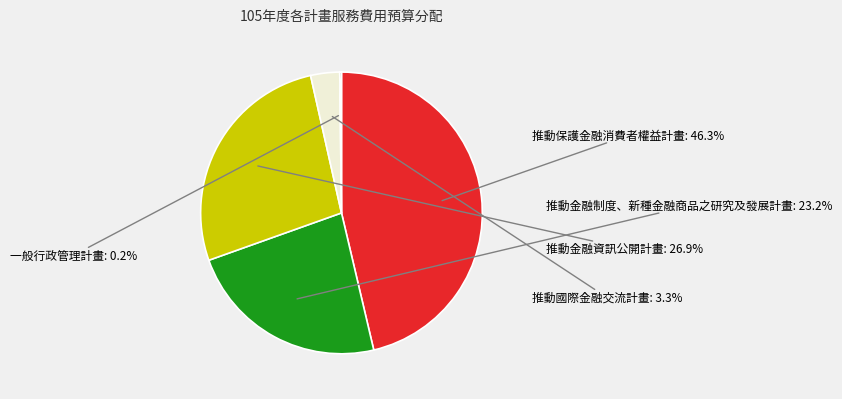

Which category has the biggest portion of the pie?

推動保護金融消費者權益計畫